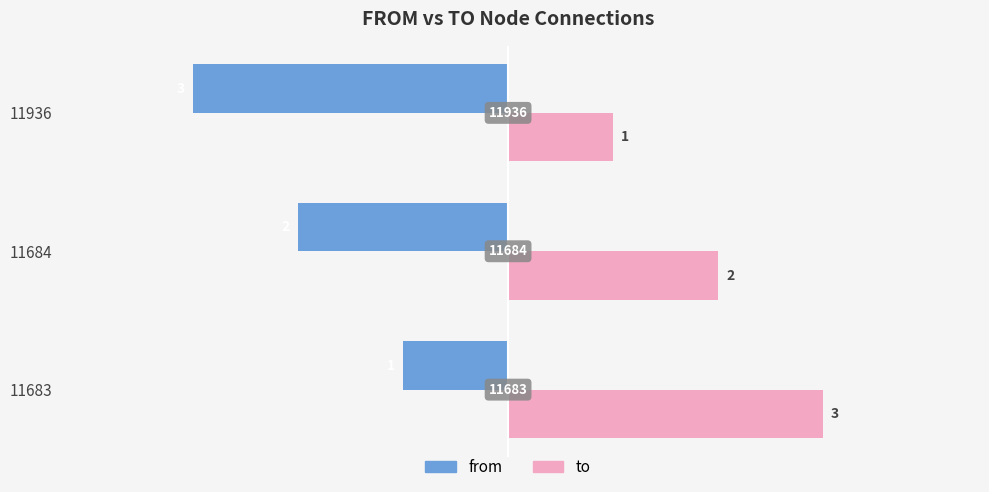

Is it true that from equals -3 at 11936?

True